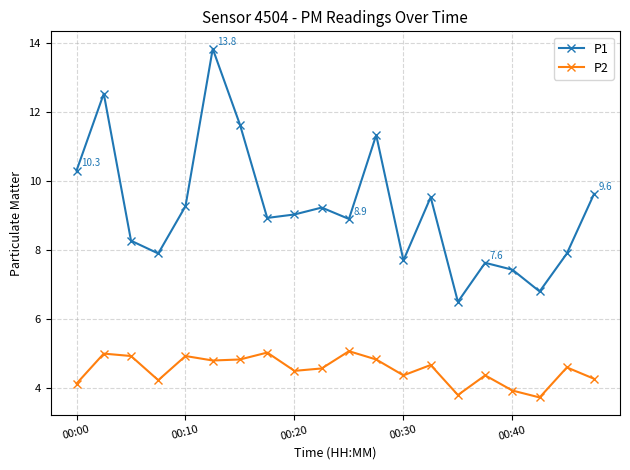

Which series has the largest range (max minus min)?

P1